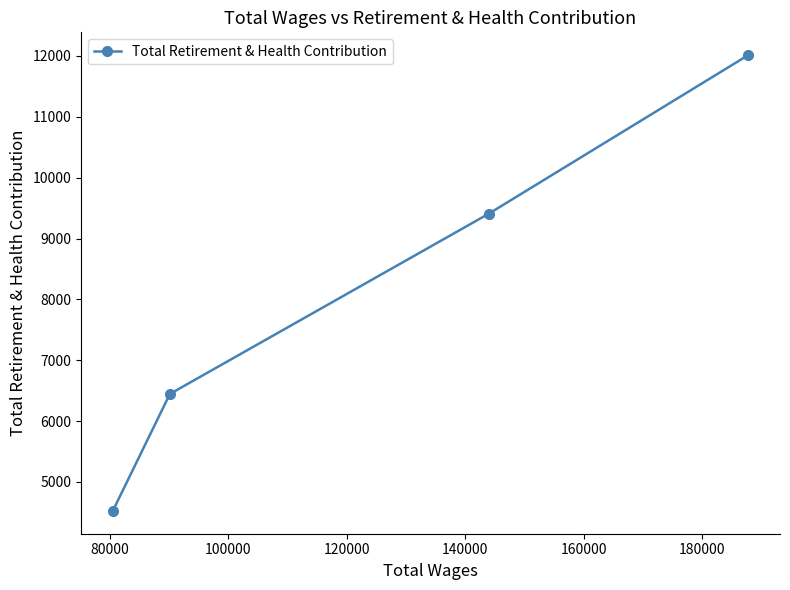

What is the average value?

8098